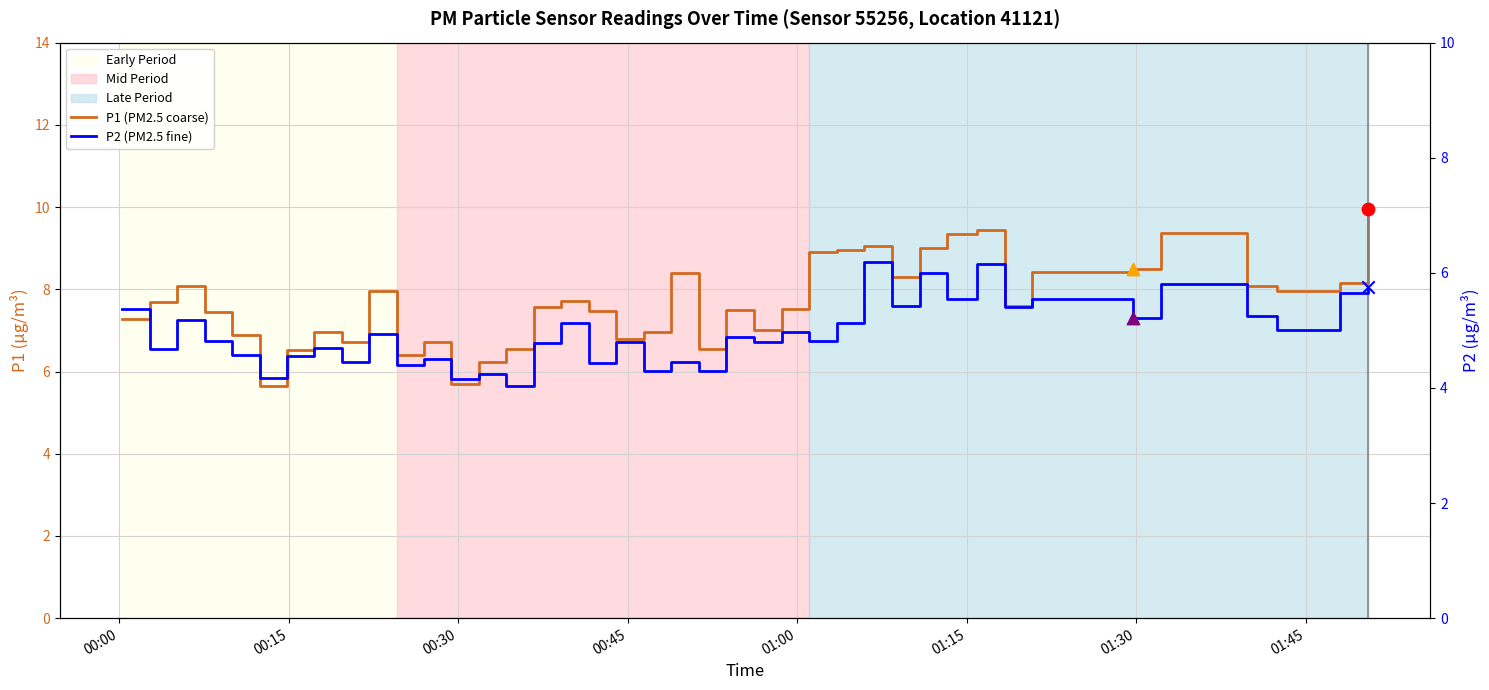

Which series reaches the minimum Y coordinate?

P2 (PM2.5 fine)